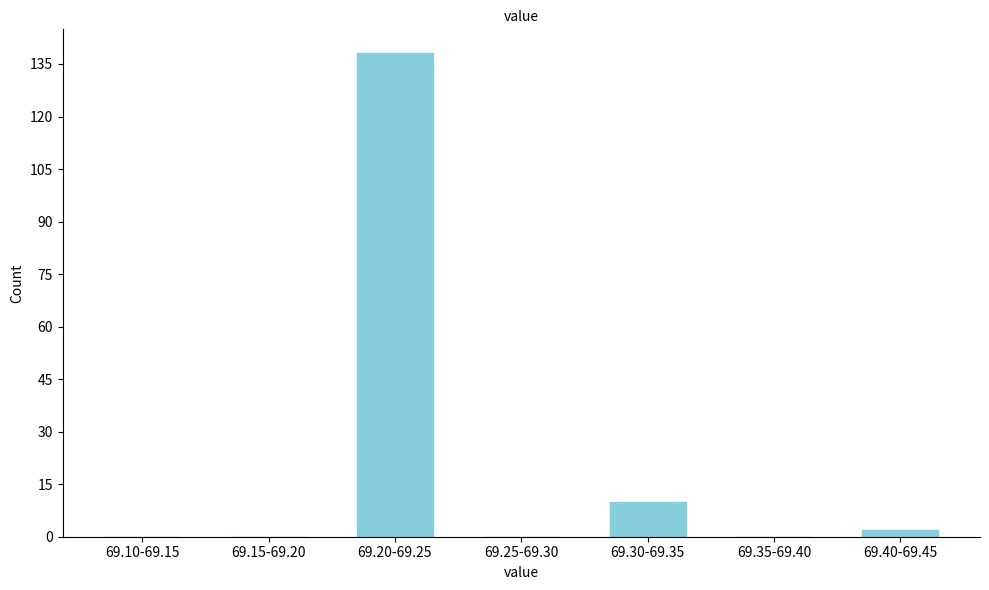

Reading left to right, what are all the values shown in this chart?

69.10-69.15=0	69.15-69.20=0	69.20-69.25=138	69.25-69.30=0	69.30-69.35=10	69.35-69.40=0	69.40-69.45=2